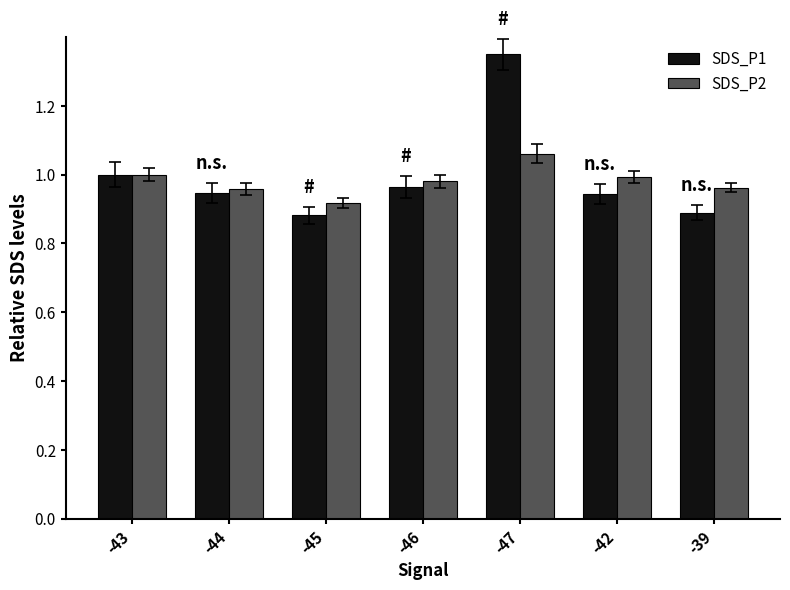

What is the sum of the SDS_P1 values at -45 and -39?

1.8